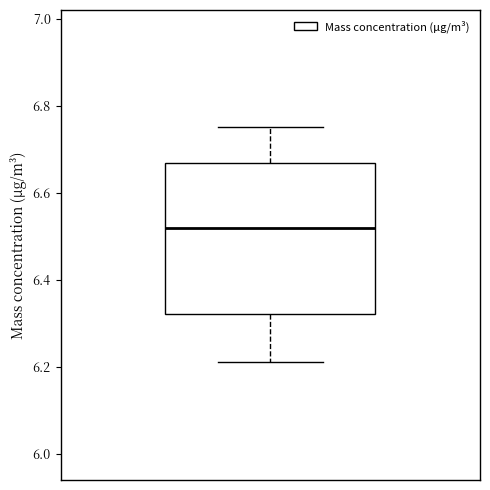

Transcribe this box plot: give where the median line is, the range the box spans, and where the two whiskers end, as read against the y-axis. The values are not printed on the chart, so give them approximately, as read against the axis.

median 6.52, box 6.32 to 6.66, whiskers 6.22 to 6.76